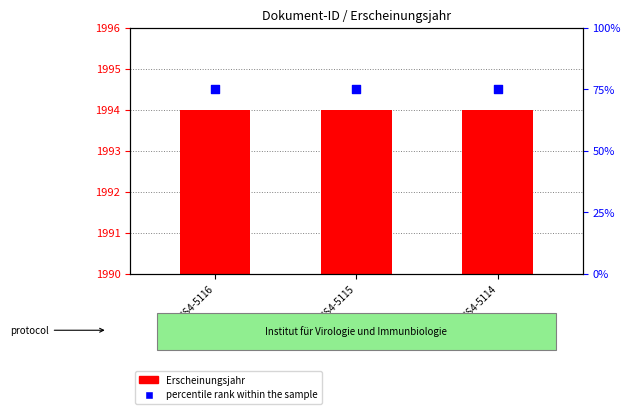

At how many categories does at least one series exceed 17?

3